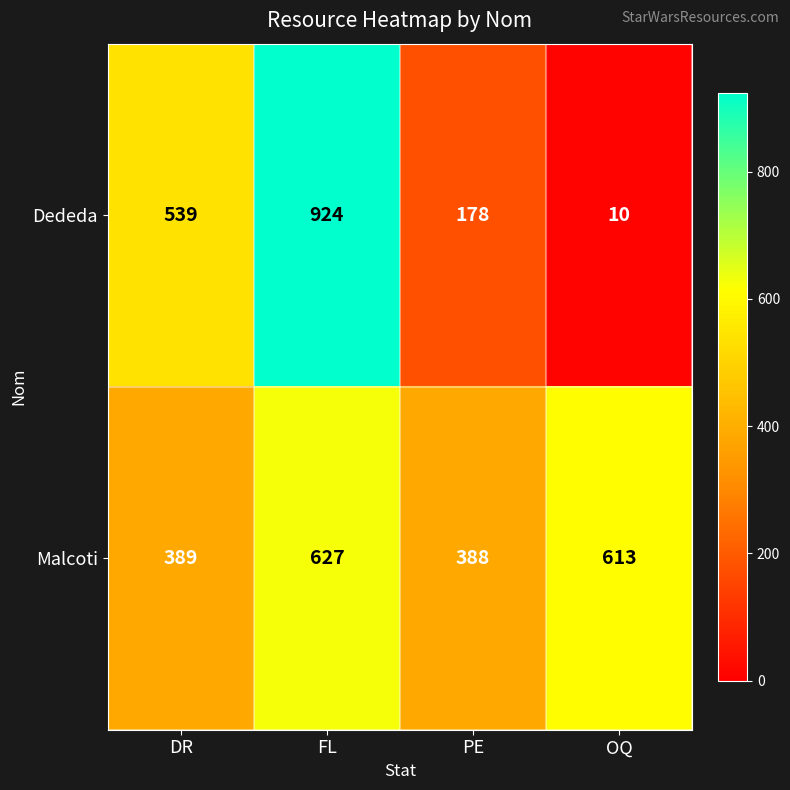

What is the difference between the highest and lowest values at OQ?

603